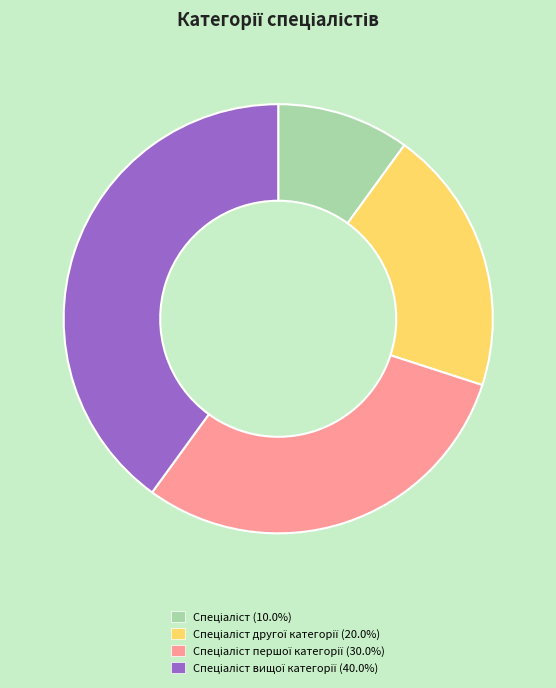

Is there a majority slice in this chart?

No